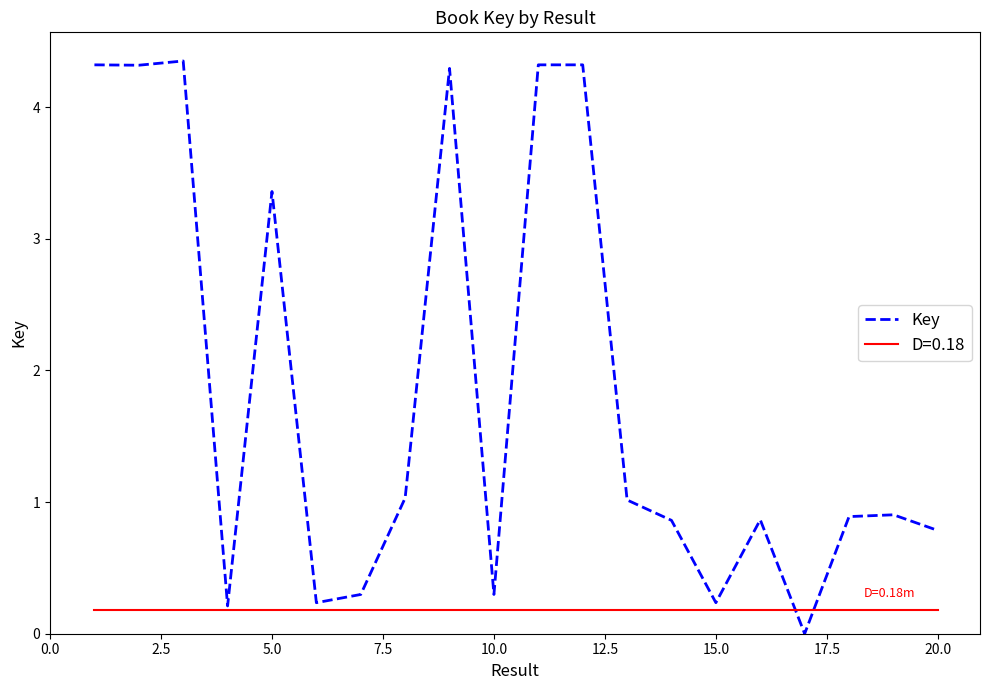

Which series has the largest total across all categories?

Key